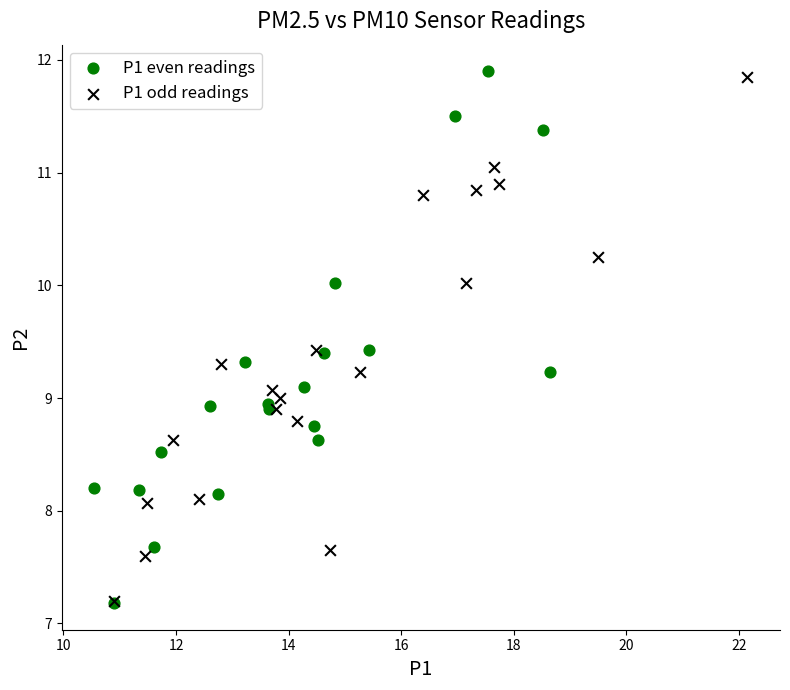

Which series contains the highest Y value?

P1 even readings